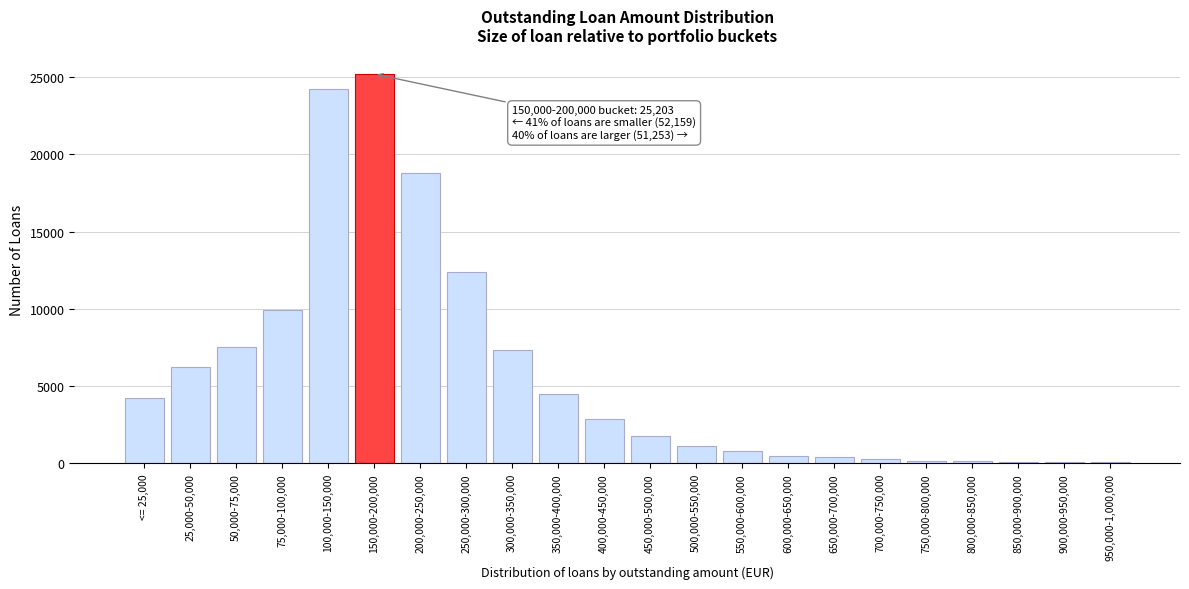

Between 200,000-250,000 and 250,000-300,000, which is larger?

200,000-250,000